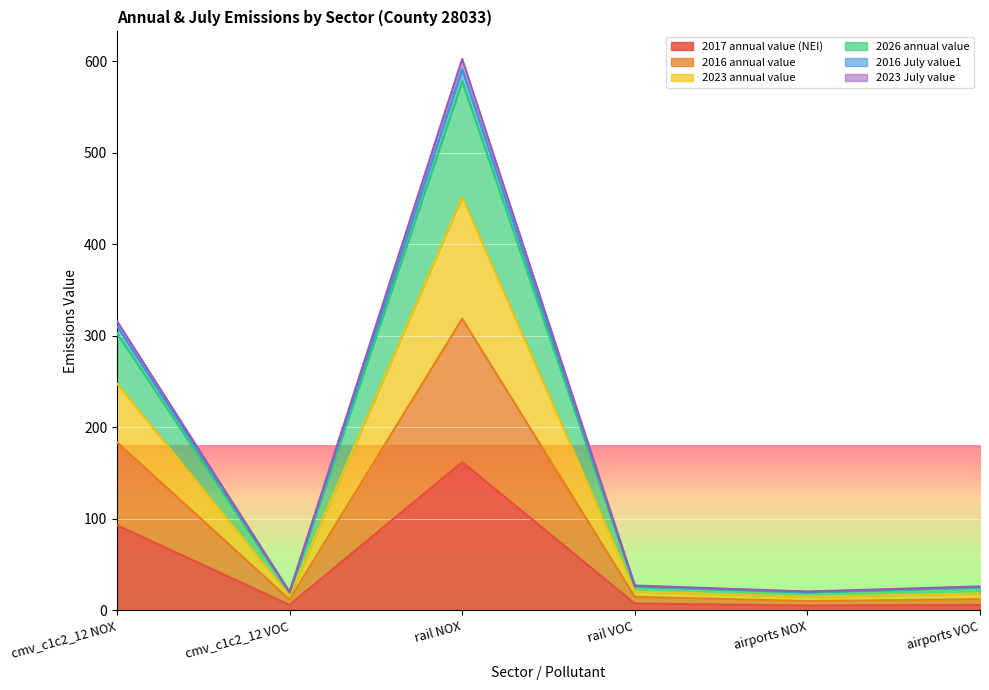

List the labels in order of 2023 annual value value, largest first.

rail NOX, cmv_c1c2_12 NOX, rail VOC, airports VOC, airports NOX, cmv_c1c2_12 VOC